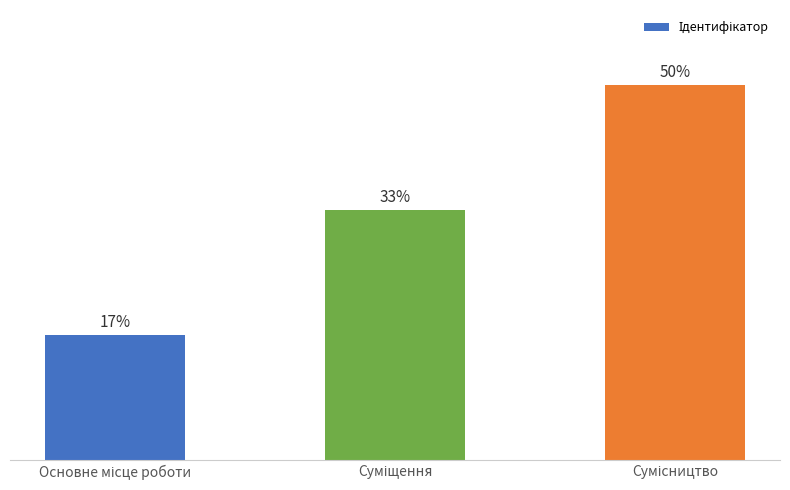

Which category has the highest value across all series?

Сумісництво